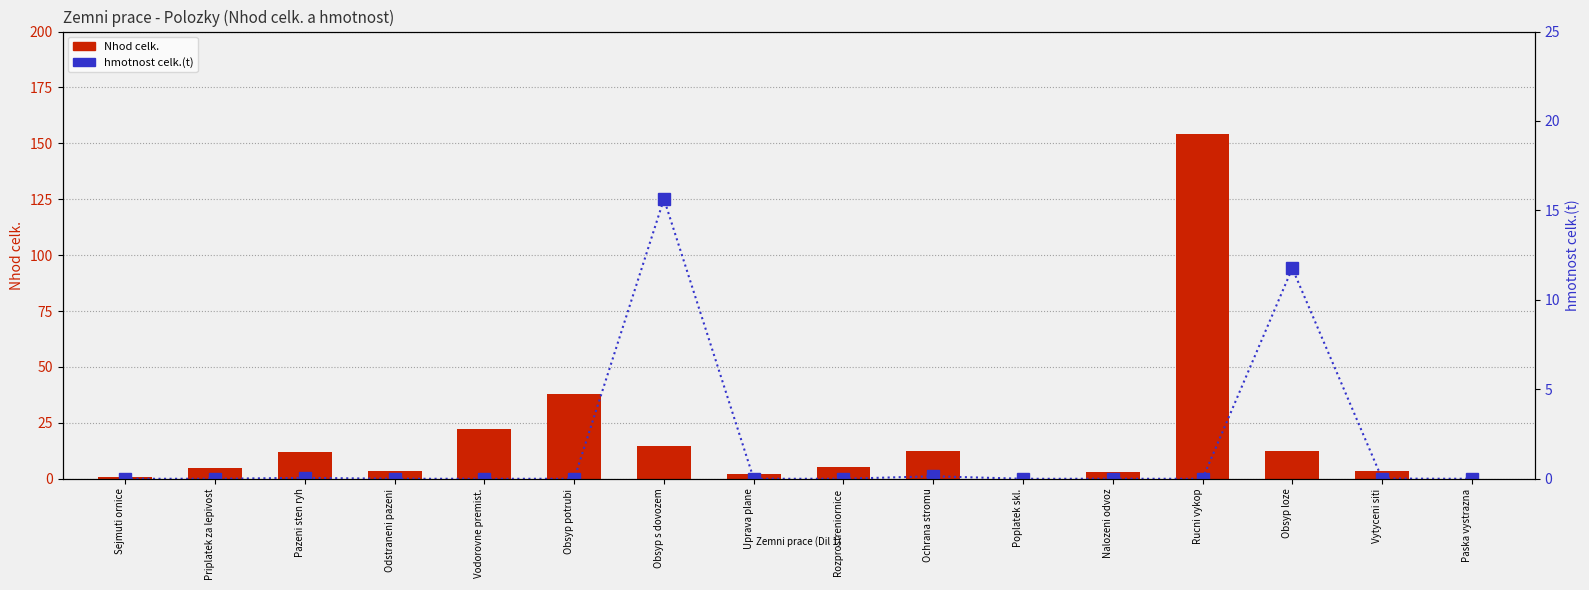

How many positive values does the Nhod celk. series have?

14